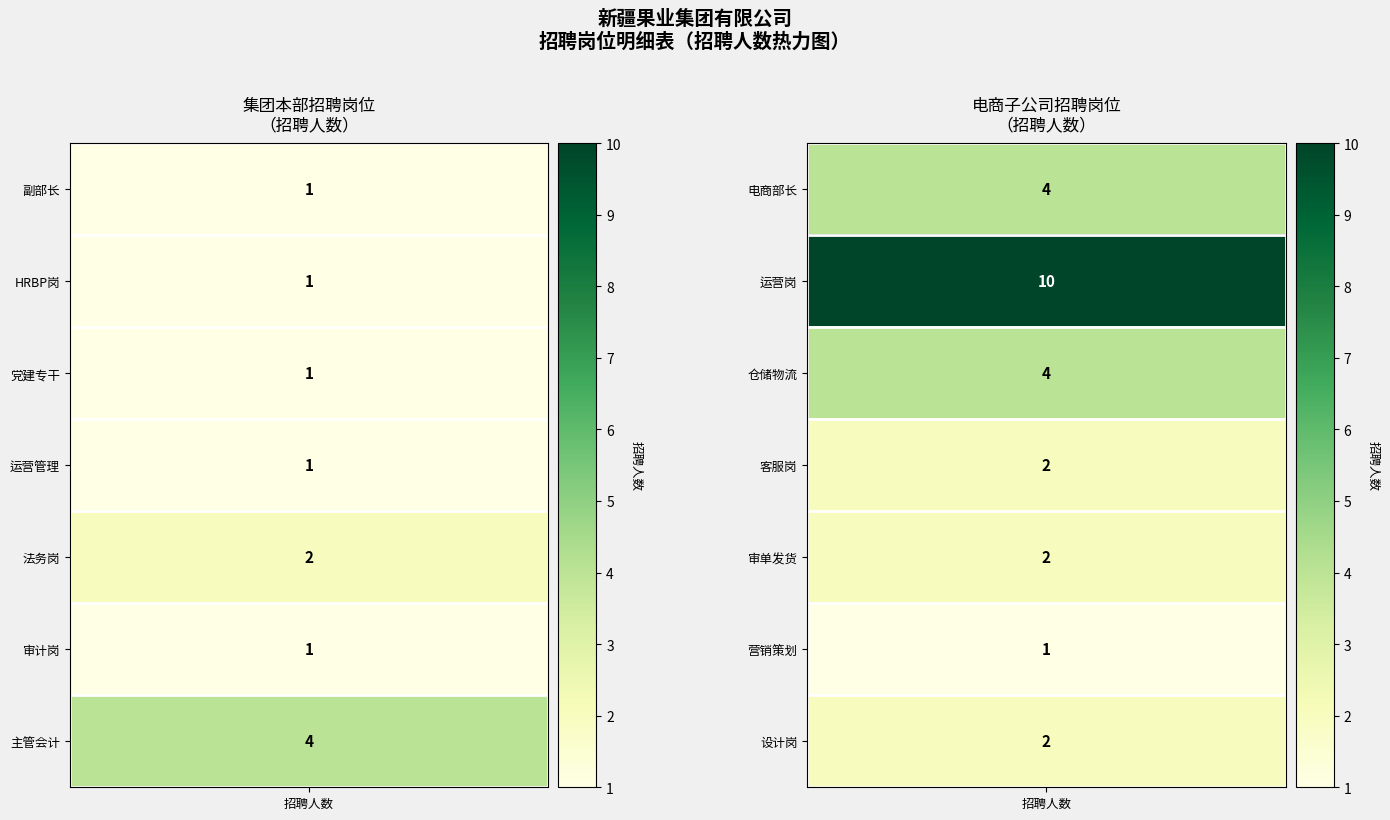

What is the average value?

3